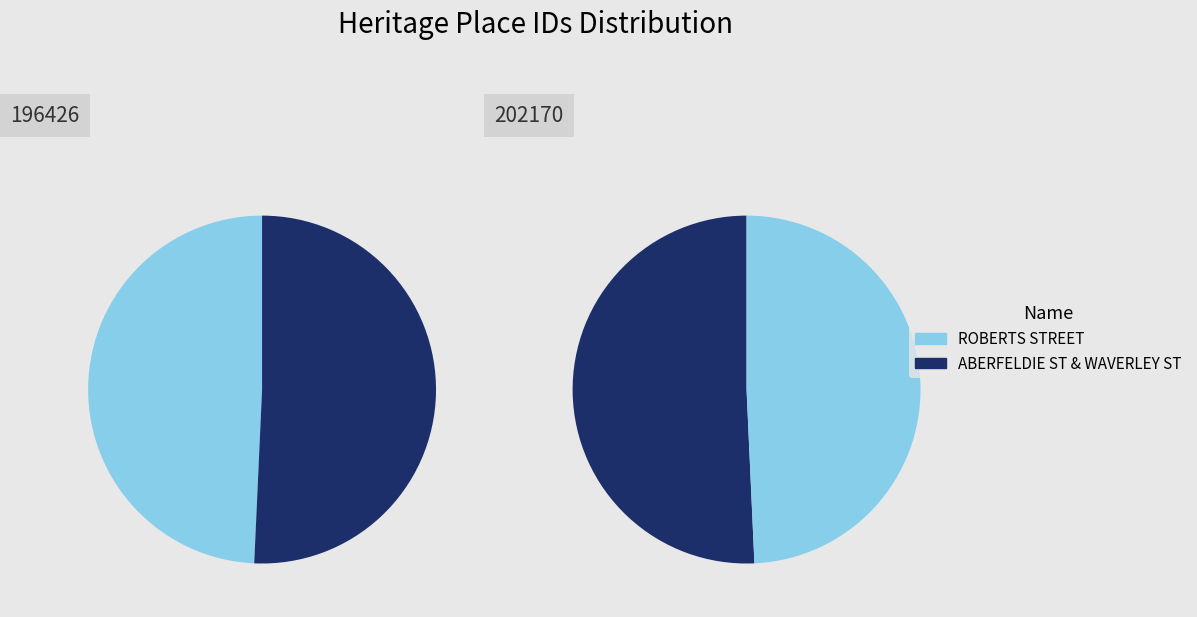

What is the ratio of the value at ABERFELDIE STREET & WAVERLEY STREET to the value at ROBERTS STREET?

1.0